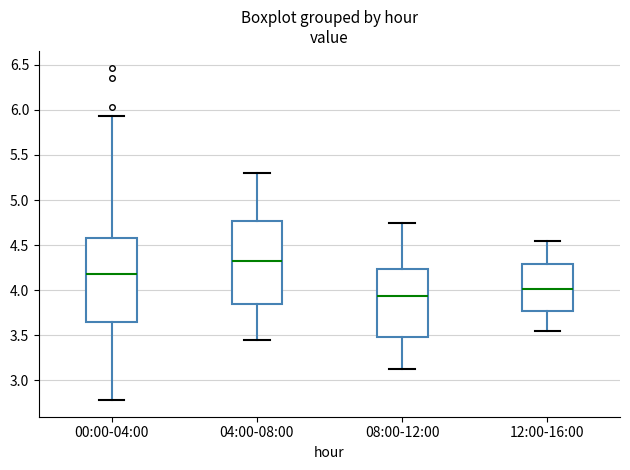

Where does the lower whisker of the box for 08:00-12:00 end on the y-axis? The values are not printed on the chart, so give them approximately, as read against the axis.

3.10